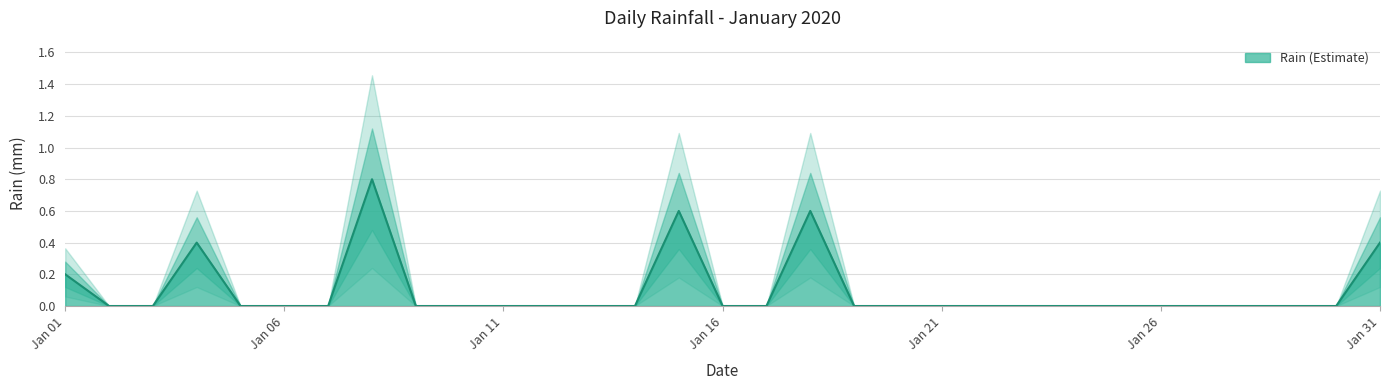

How many values are above zero?

6